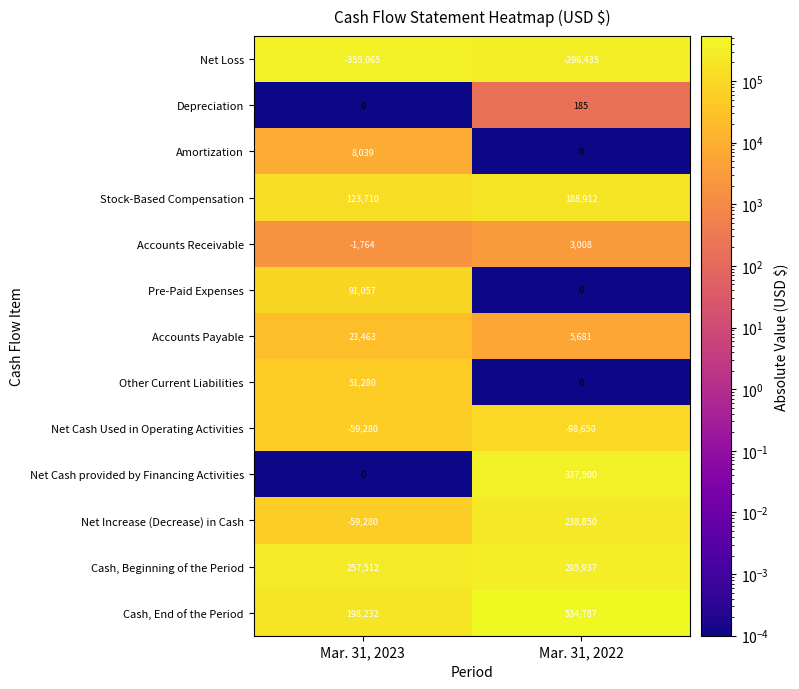

What is the sum of the Cash, Beginning of the Period values at Mar. 31, 2023 and Mar. 31, 2022?

553449